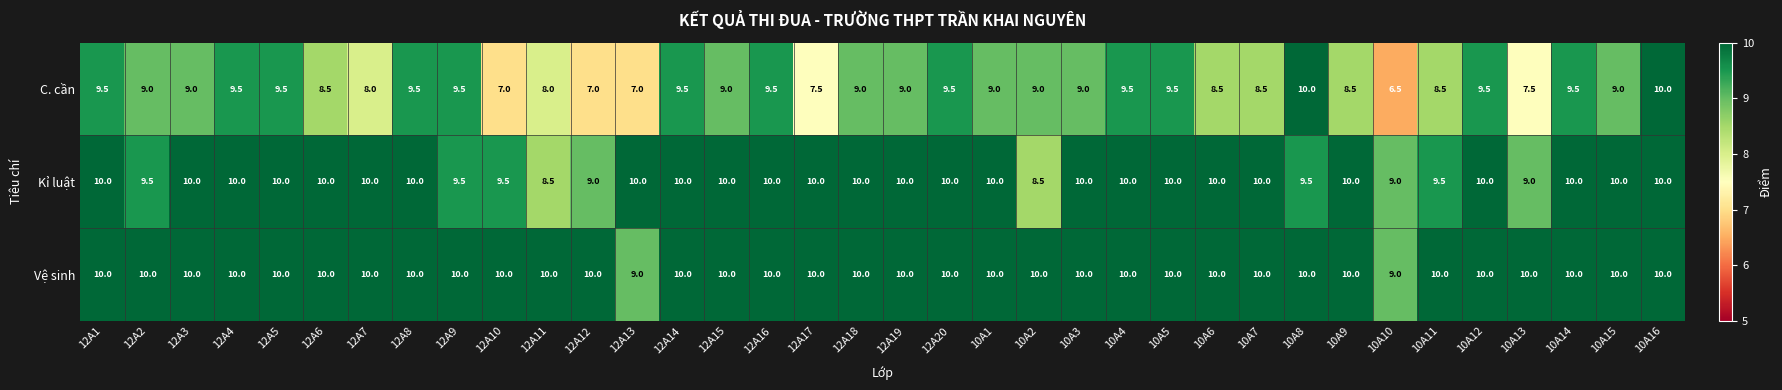

How many data points does each series have?

36